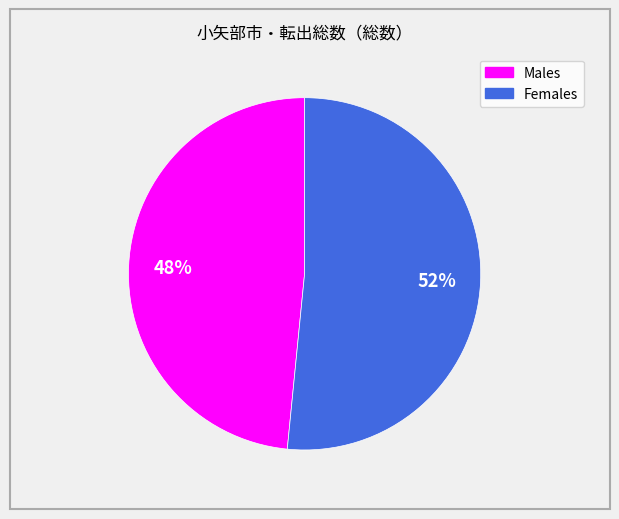

To the nearest percent, what is the average slice percentage?

50%